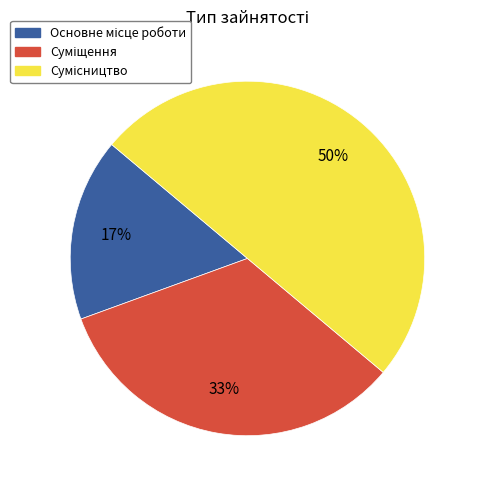

To the nearest percent, what is the average slice percentage?

33%